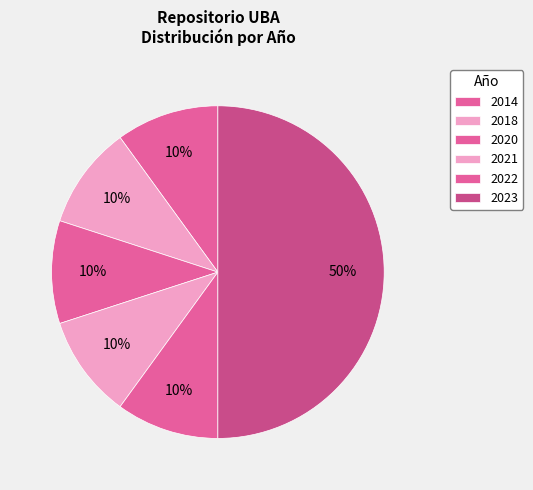

Count the number of slices in the pie.

6